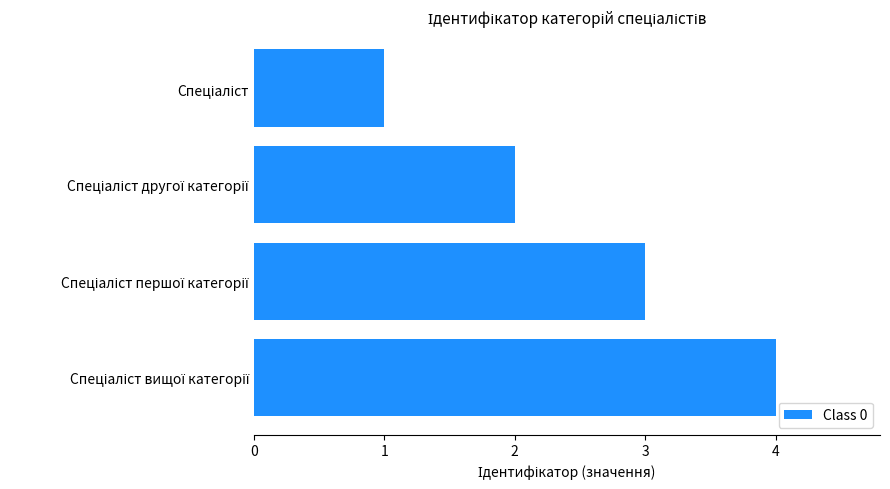

What is the difference between the maximum and minimum values?

3